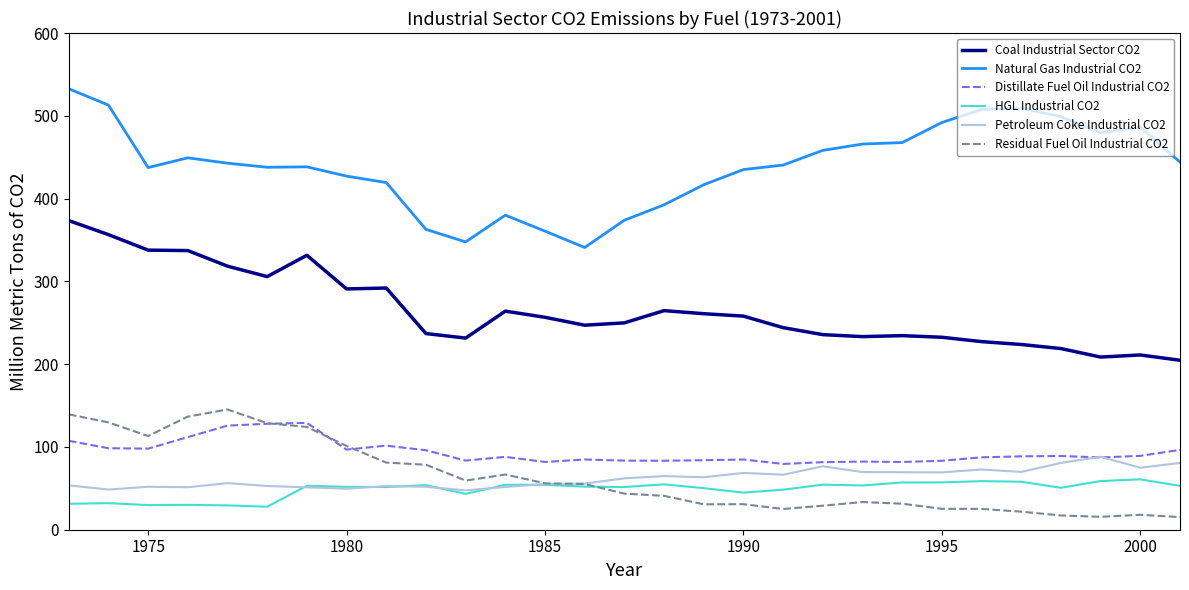

What is the maximum value for Coal Industrial Sector CO2?

373.4